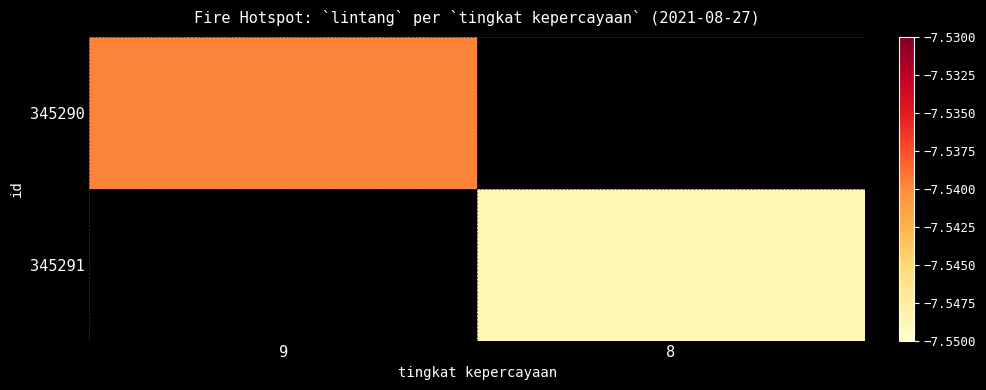

What is the approximate value of 345290 at 9?

-7.5